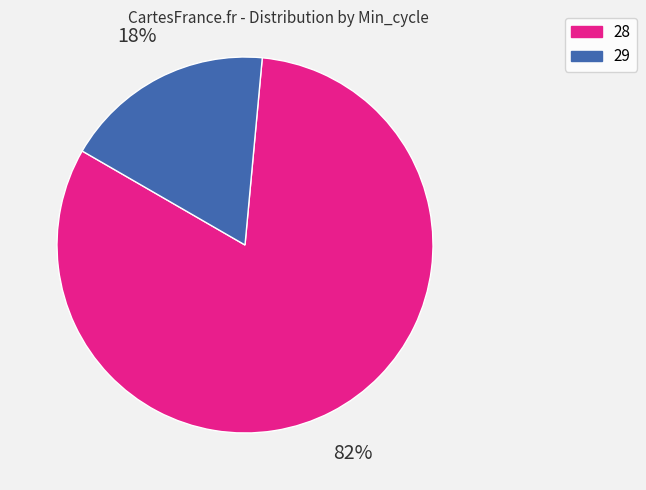

Is there a majority slice in this chart?

Yes